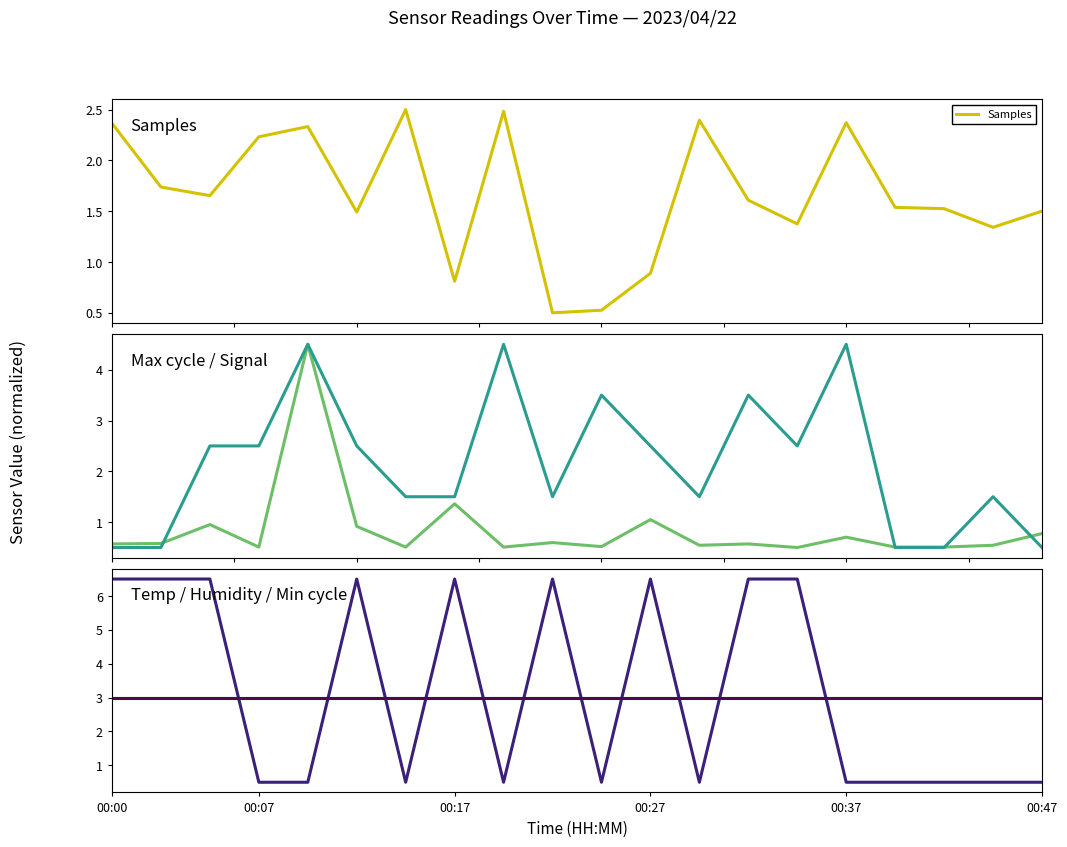

Reading left to right, what are all the values shown in this chart?

Samples: 2.4	1.7	1.7	2.2	2.3	1.5	2.5	0.8	2.5	0.5	0.5	0.9	2.4	1.6	1.4	2.4	1.5	1.5	1.3	1.5
Max_cycle: 0.6	0.6	1.0	0.5	4.5	0.9	0.5	1.4	0.5	0.6	0.5	1.0	0.5	0.6	0.5	0.7	0.5	0.5	0.5	0.8
Signal: 0.5	0.5	2.5	2.5	4.5	2.5	1.5	1.5	4.5	1.5	3.5	2.5	1.5	3.5	2.5	4.5	0.5	0.5	1.5	0.5
Temp: 3.0	3.0	3.0	3.0	3.0	3.0	3.0	3.0	3.0	3.0	3.0	3.0	3.0	3.0	3.0	3.0	3.0	3.0	3.0	3.0
Humidity: 6.5	6.5	6.5	0.5	0.5	6.5	0.5	6.5	0.5	6.5	0.5	6.5	0.5	6.5	6.5	0.5	0.5	0.5	0.5	0.5
Min_cycle: 3.0	3.0	3.0	3.0	3.0	3.0	3.0	3.0	3.0	3.0	3.0	3.0	3.0	3.0	3.0	3.0	3.0	3.0	3.0	3.0